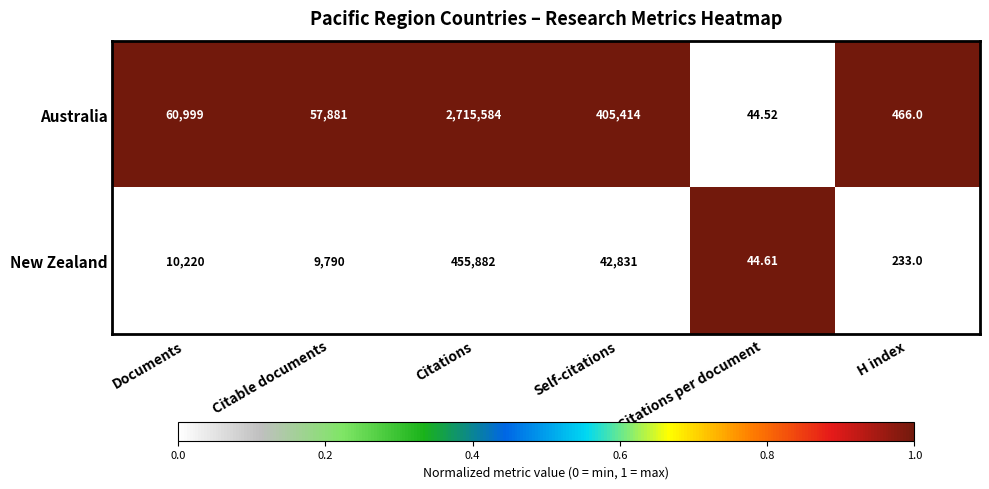

Is the value of New Zealand at Documents greater than the value of Australia at Citations?

No